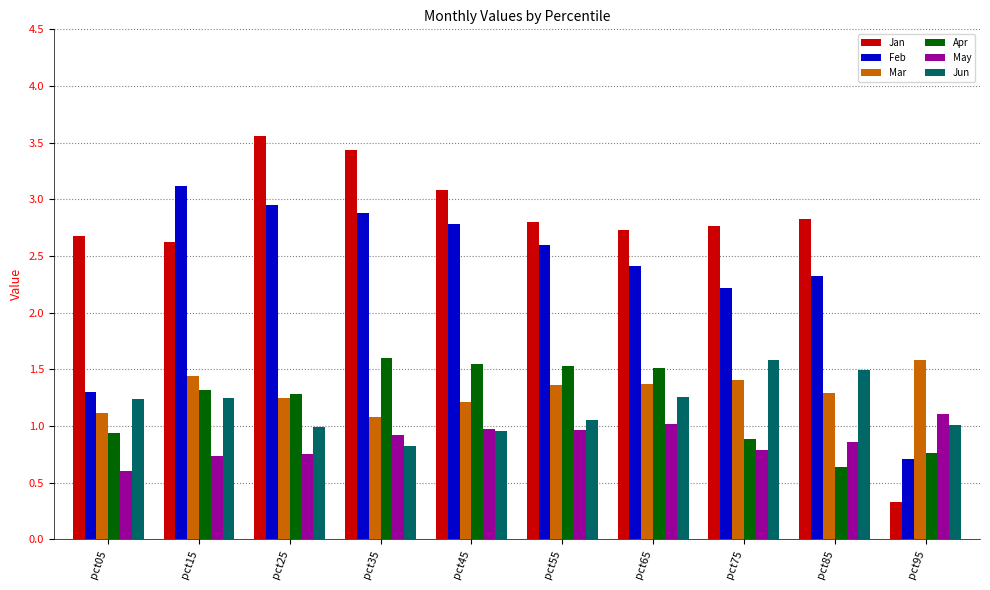

What are all the series names shown in the legend?

Jan, Feb, Mar, Apr, May, Jun